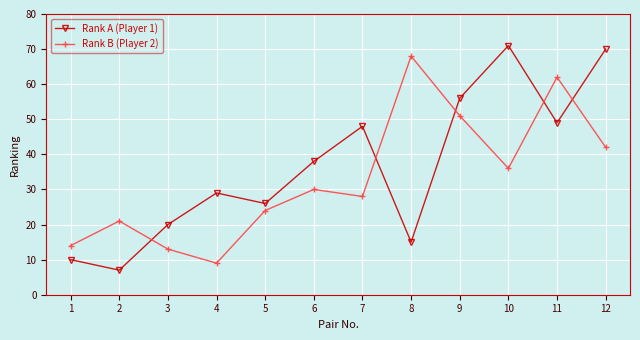

Reading left to right, what are all the values shown in this chart?

Rank A (Player 1): 1=10	2=7	3=20	4=29	5=26	6=38	7=48	8=15	9=56	10=71	11=49	12=70
Rank B (Player 2): 1=14	2=21	3=13	4=9	5=24	6=30	7=28	8=68	9=51	10=36	11=62	12=42